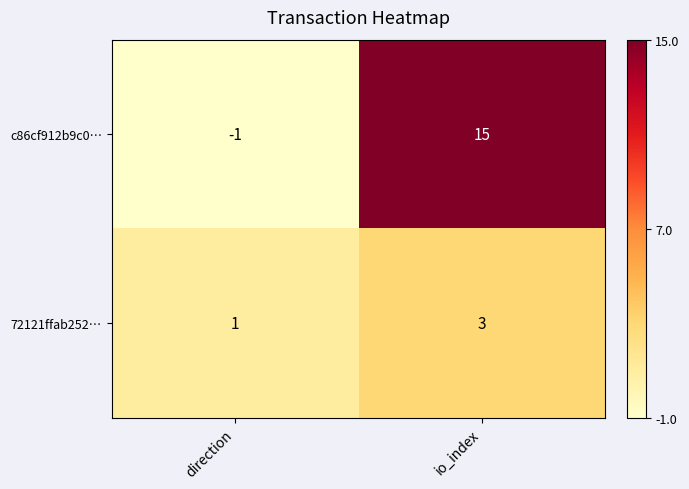

Rank the series by their maximum value, from lowest to highest.

72121ffab252…, c86cf912b9c0…